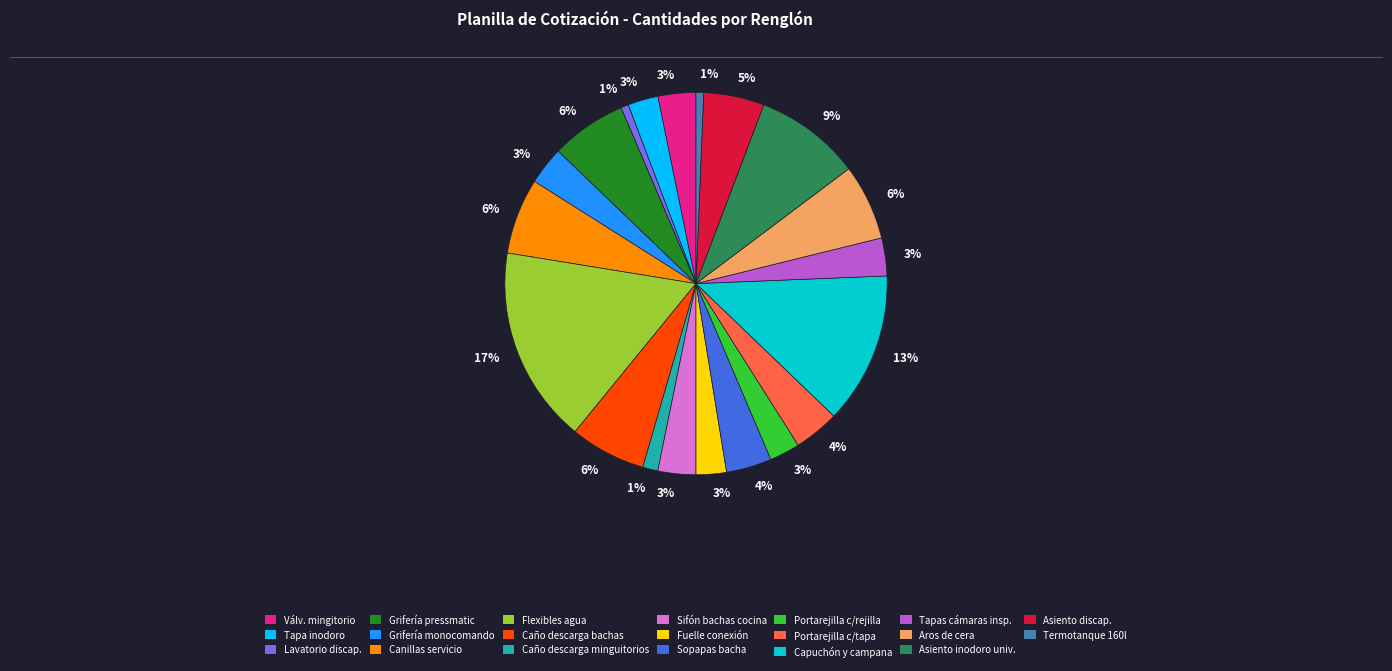

To the nearest percent, what is the average slice percentage?

5%